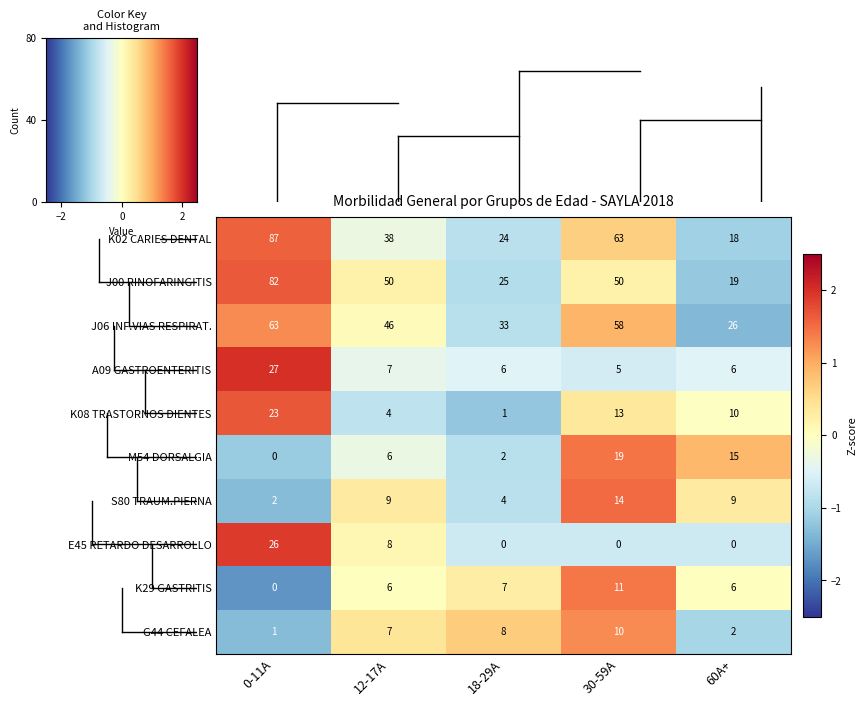

Which series changed the most between 12-17A and 30-59A?

K02 CARIES DENTAL